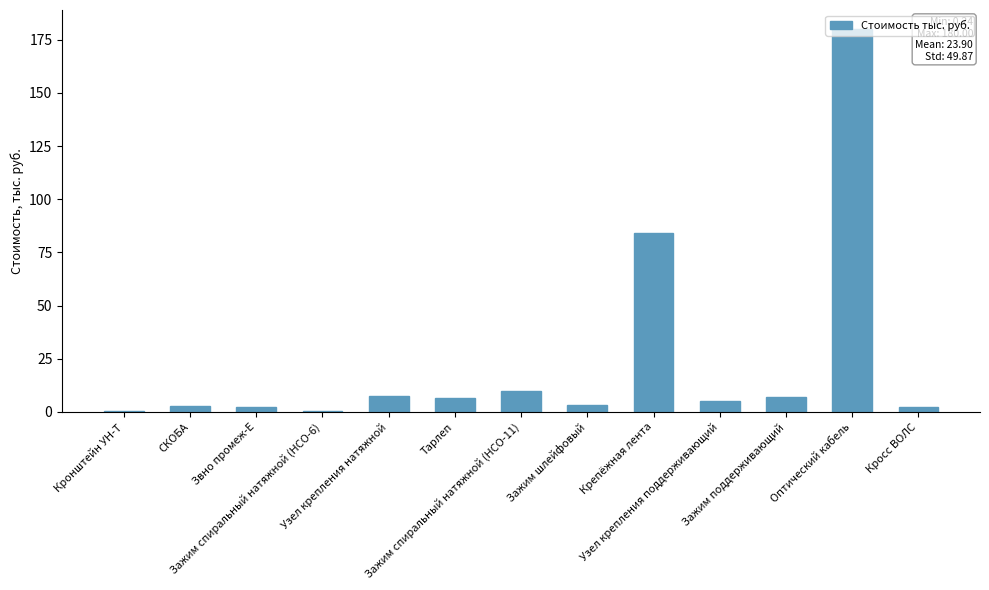

What is the maximum value shown in the chart?

180.0